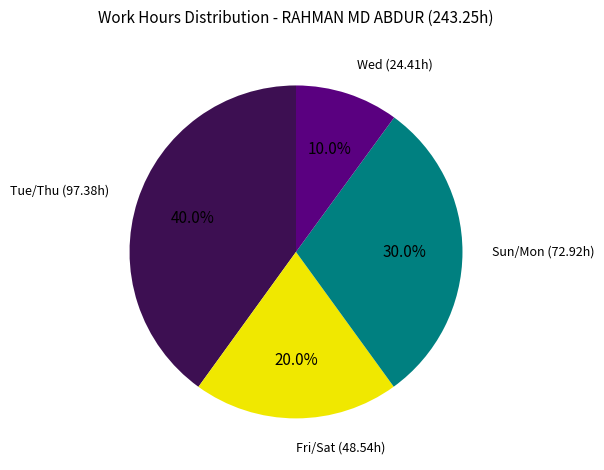

What is the largest slice in the pie chart?

Tue/Thu (97.38h)